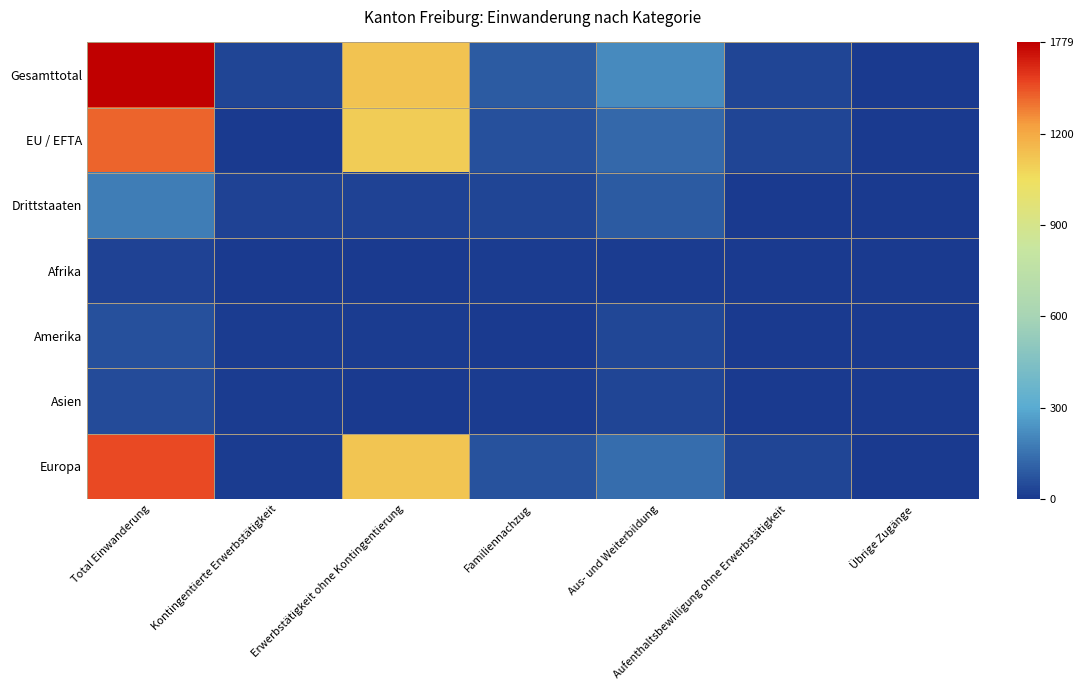

Which series has the widest spread of values?

Gesamttotal